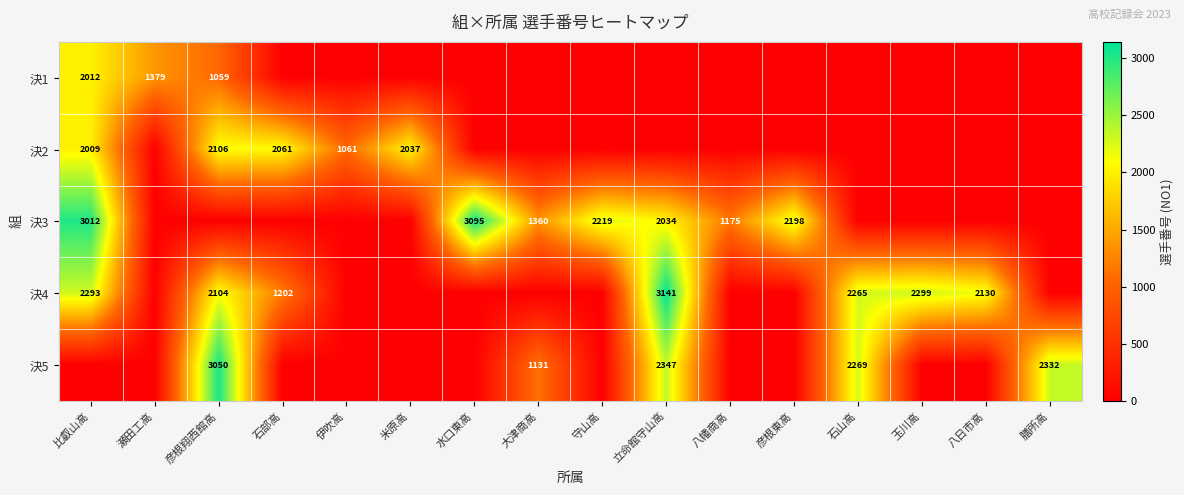

What is the sum of the 決2 values at 彦根翔西館高 and 伊吹高?

3167